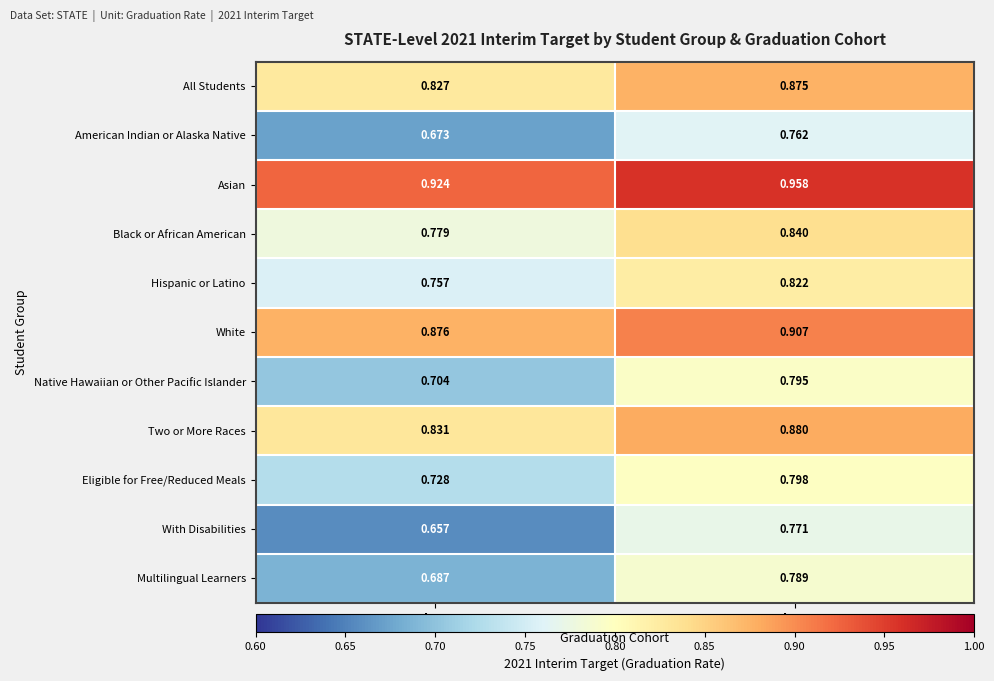

Which series has the widest spread of values?

With Disabilities